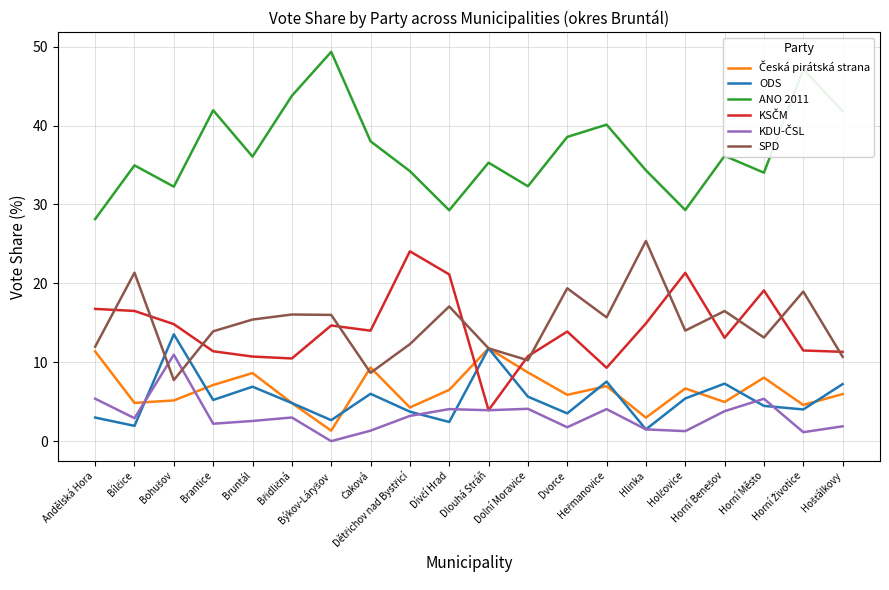

Which category has the highest value in the SPD series?

Hlinka